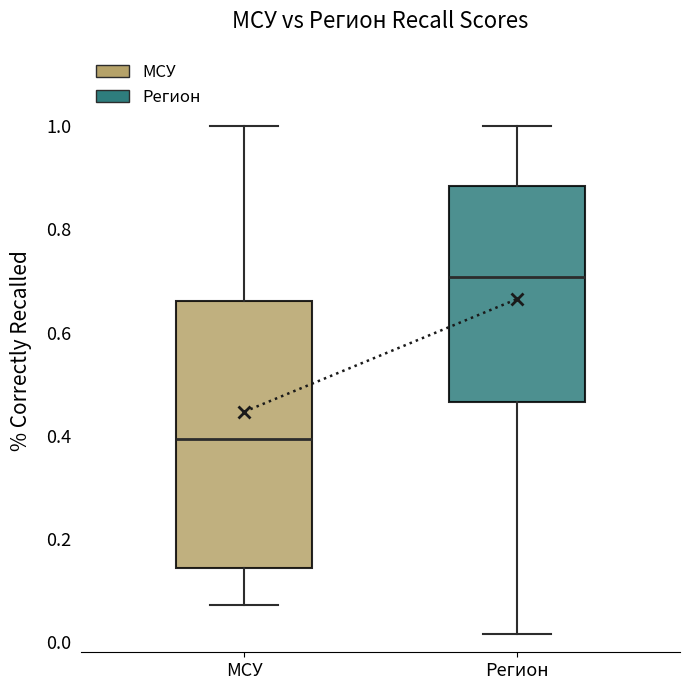

Where does the median line of the box for МСУ sit on the y-axis? The values are not printed on the chart, so give them approximately, as read against the axis.

0.40